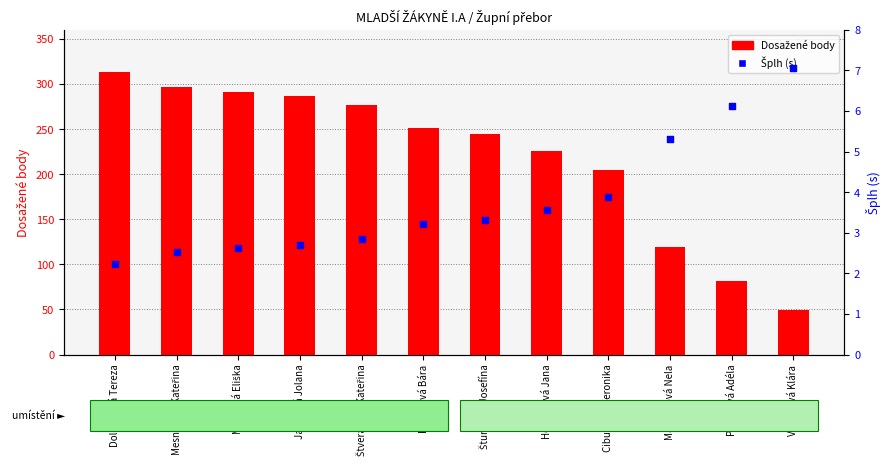

At which category is the sum across all series the highest?

Doležalová Tereza